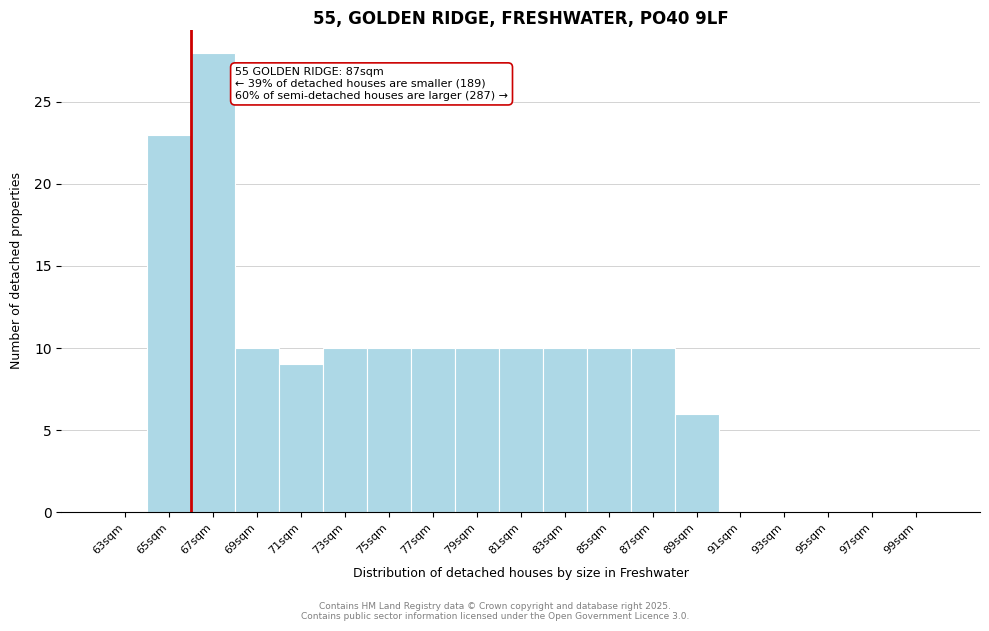

Which range on the x-axis has the tallest bar?

66 to 68